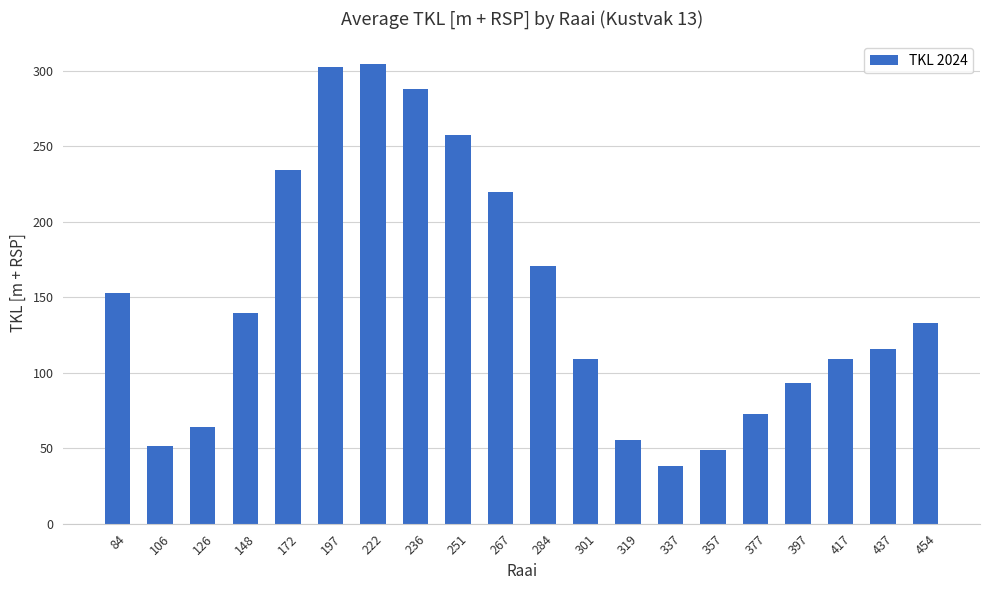

Which has a higher value, 301 or 236?

236